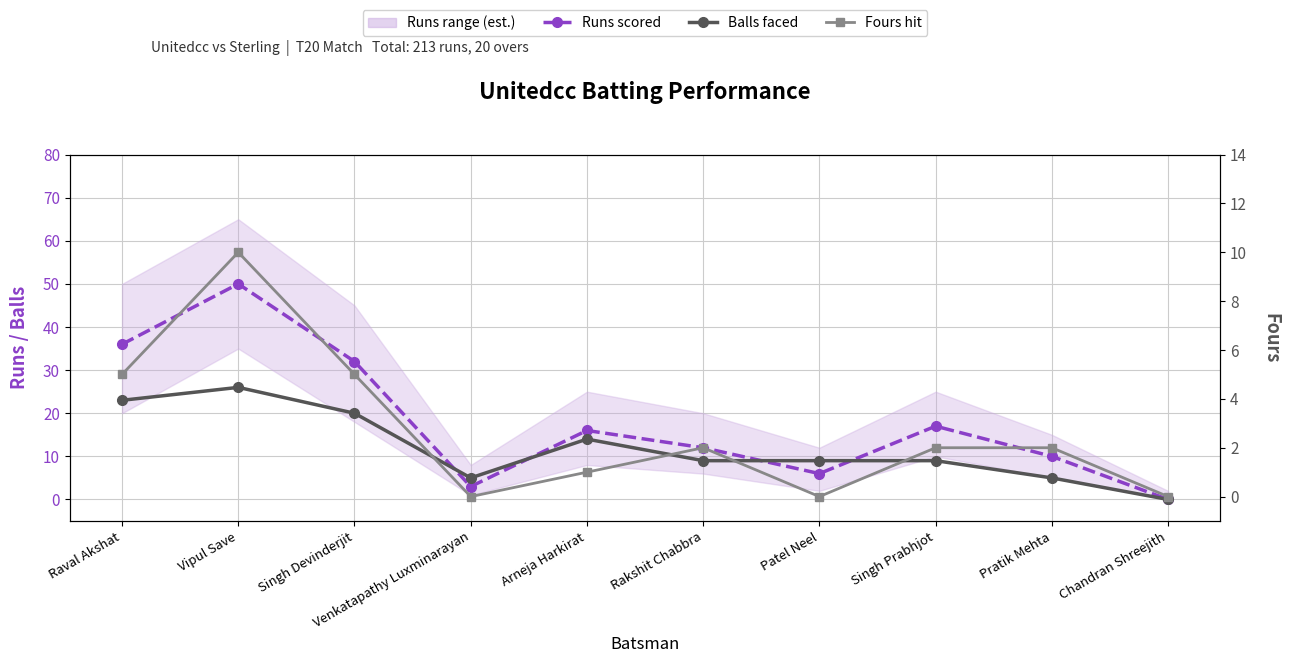

How many data points in Balls faced are above 9?

4